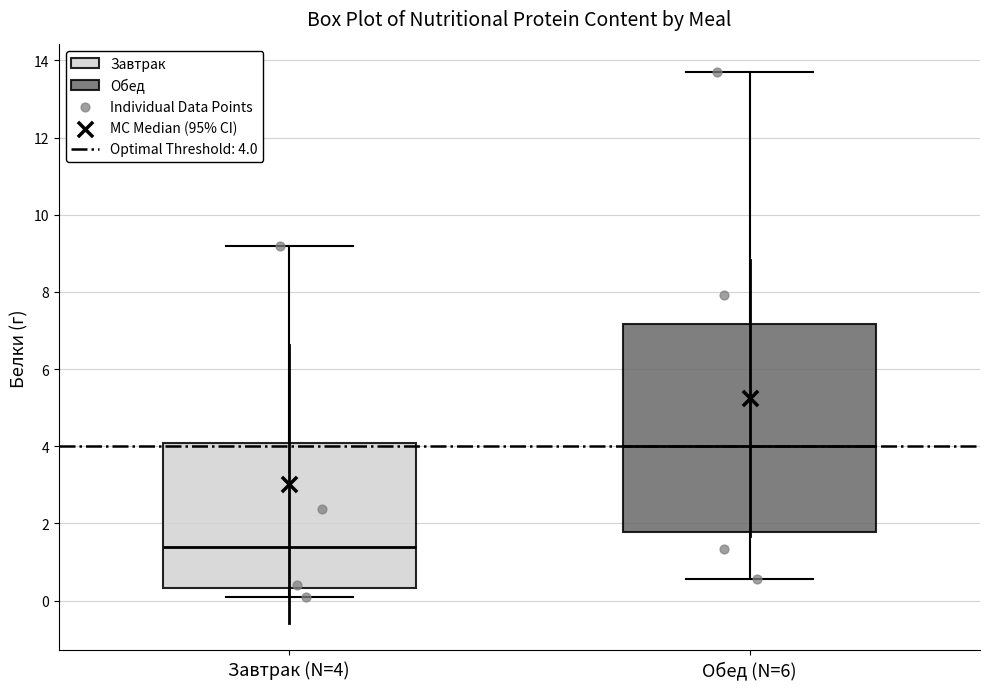

Where does the median line of the box for Обед (N=6) sit on the y-axis? The values are not printed on the chart, so give them approximately, as read against the axis.

4.0